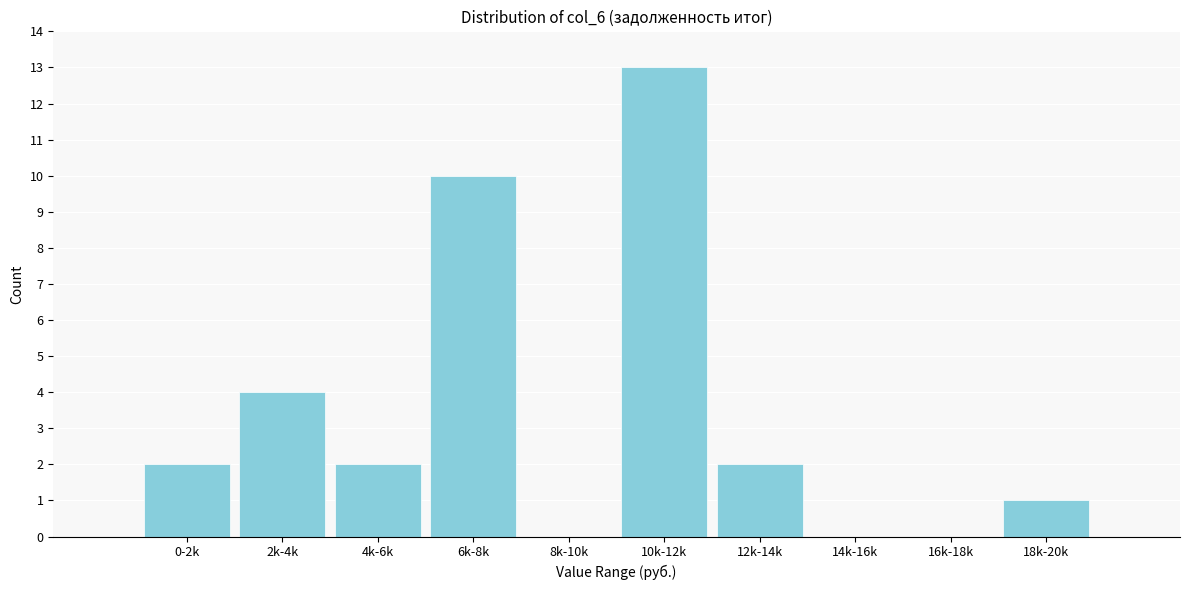

Reading left to right, transcribe all the data shown in this chart.

0-2k=2	2k-4k=4	4k-6k=2	6k-8k=10	8k-10k=0	10k-12k=13	12k-14k=2	14k-16k=0	16k-18k=0	18k-20k=1